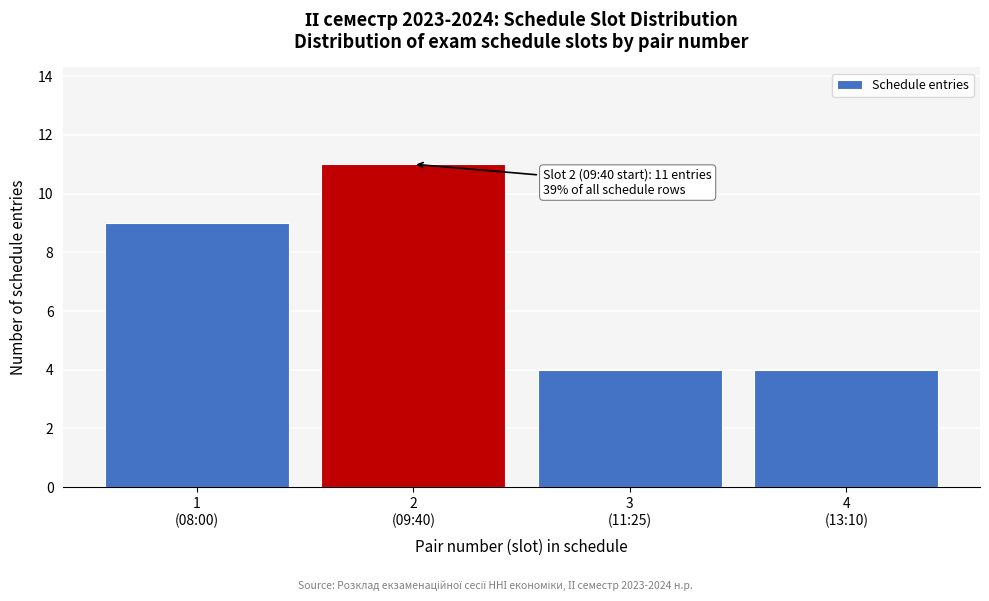

Reading left to right, transcribe all the data shown in this chart.

9	11	4	4